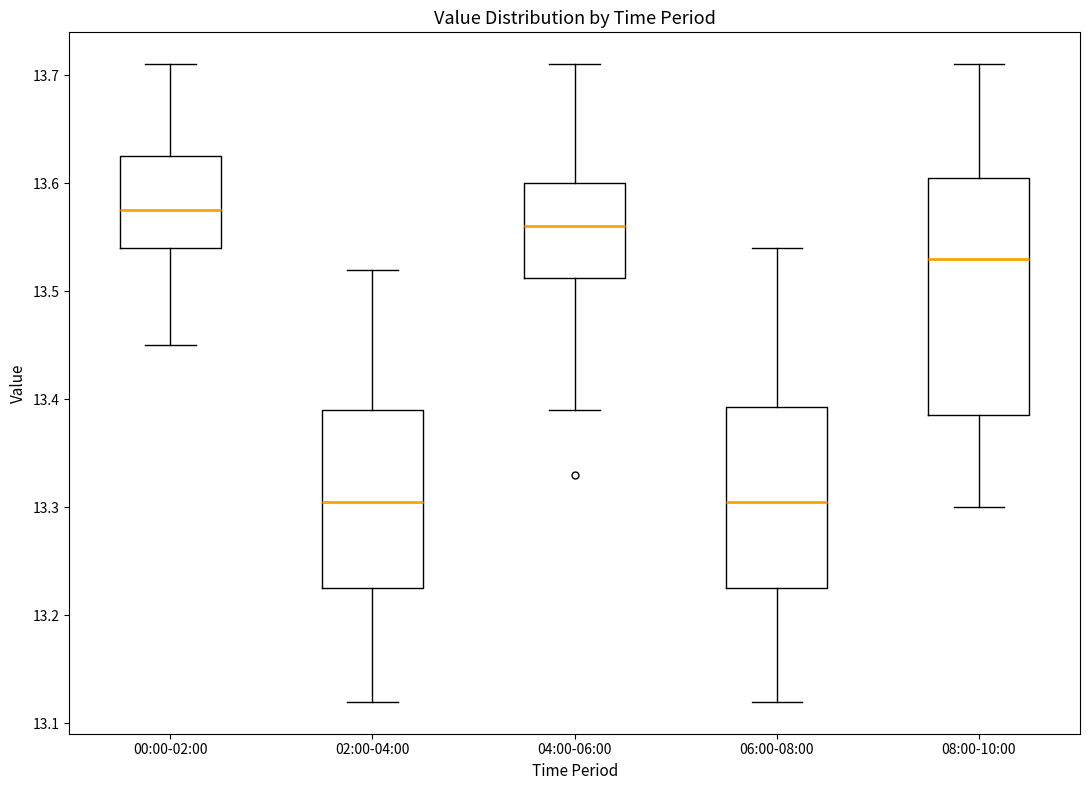

Reading left to right, transcribe this box plot: for each box, give where its median line is, the range the box spans, and where its two whiskers end, as read against the y-axis. The values are not printed on the chart, so give them approximately, as read against the axis.

00:00-02:00: median 13.58, box 13.54 to 13.63, whiskers 13.45 to 13.71
02:00-04:00: median 13.31, box 13.23 to 13.39, whiskers 13.12 to 13.52
04:00-06:00: median 13.56, box 13.51 to 13.60, whiskers 13.39 to 13.71
06:00-08:00: median 13.31, box 13.23 to 13.39, whiskers 13.12 to 13.54
08:00-10:00: median 13.53, box 13.39 to 13.61, whiskers 13.30 to 13.71